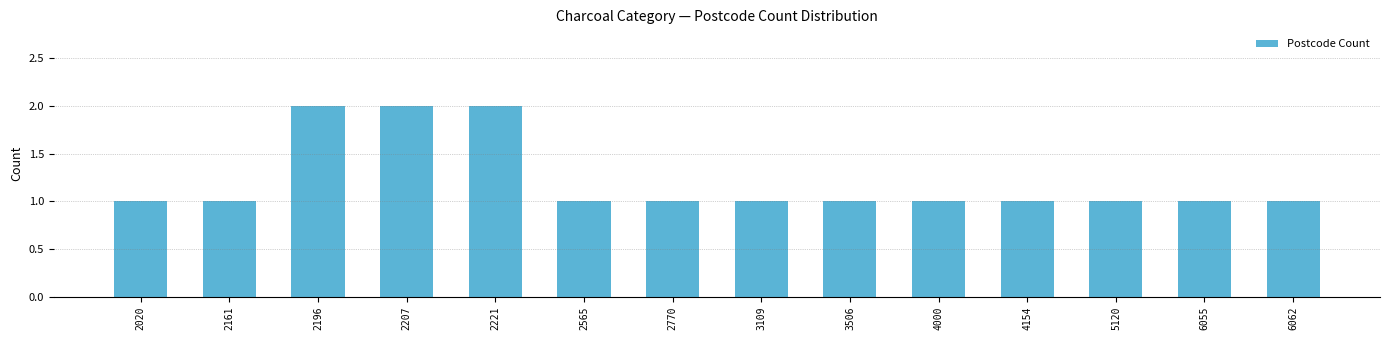

What is the ratio of the value at 2221 to the value at 4000?

2.0